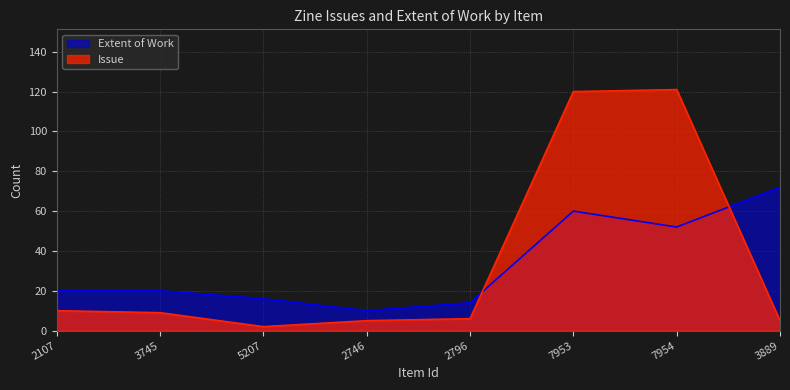

How many values in the Issue series exceed 9?

3